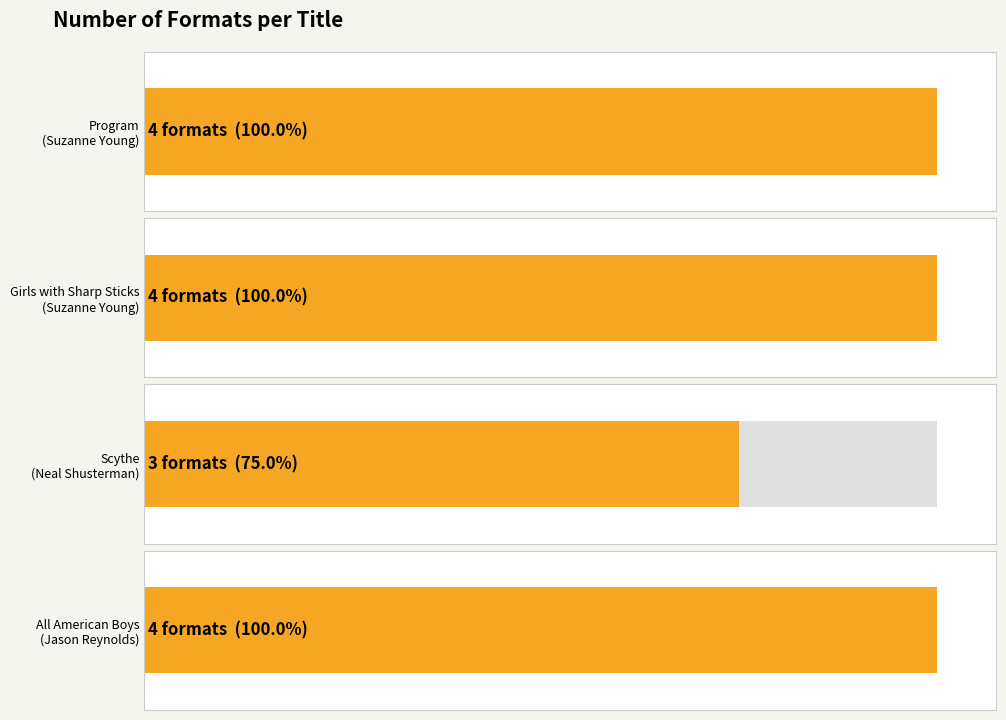

Reading right to left, transcribe all the data shown in this chart.

All American Boys
(Jason Reynolds)=4	Scythe
(Neal Shusterman)=3	Girls with Sharp Sticks
(Suzanne Young)=4	Program
(Suzanne Young)=4